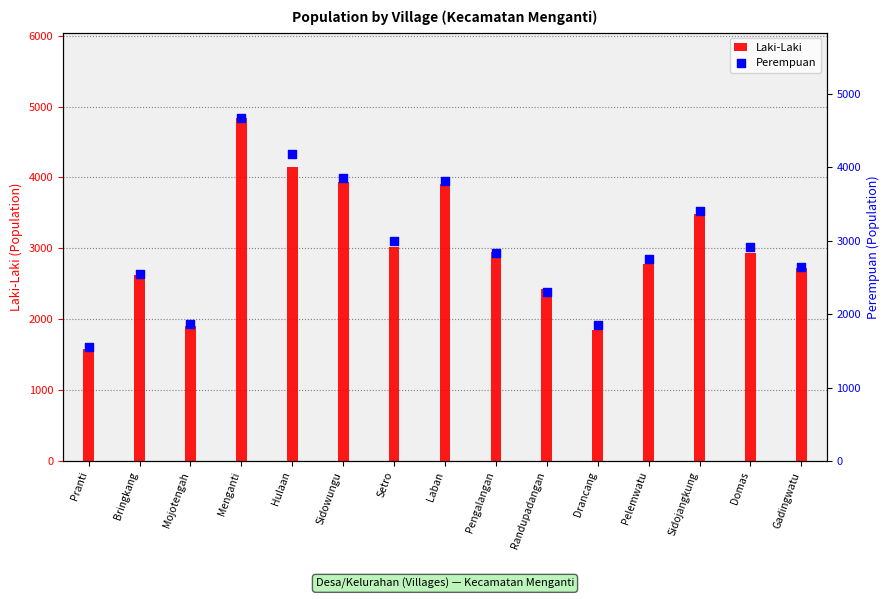

What is the total value across all series at Mojotengah?

3776